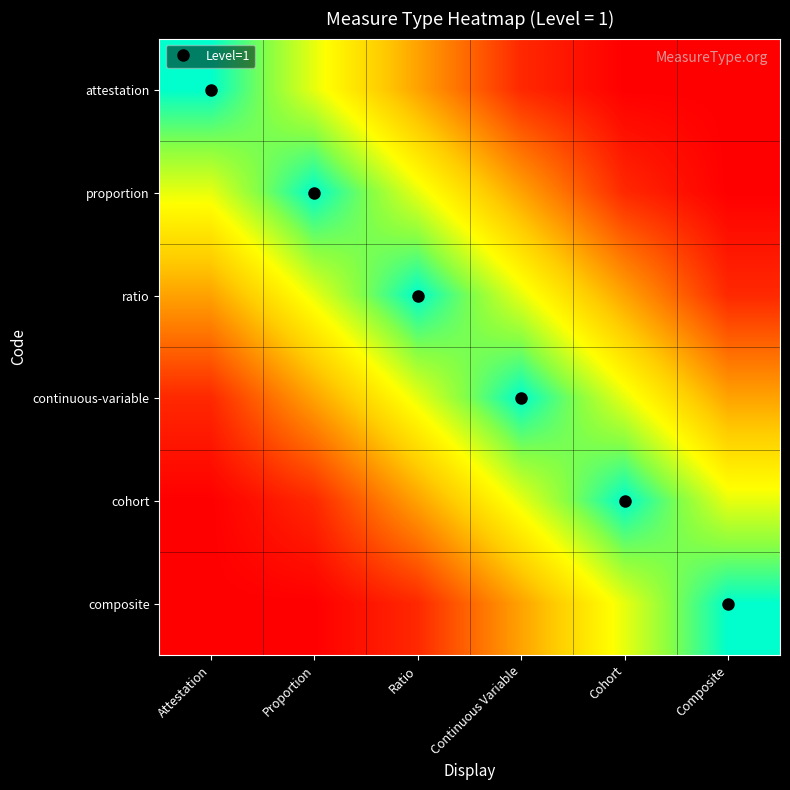

Which series has the largest range (max minus min)?

attestation